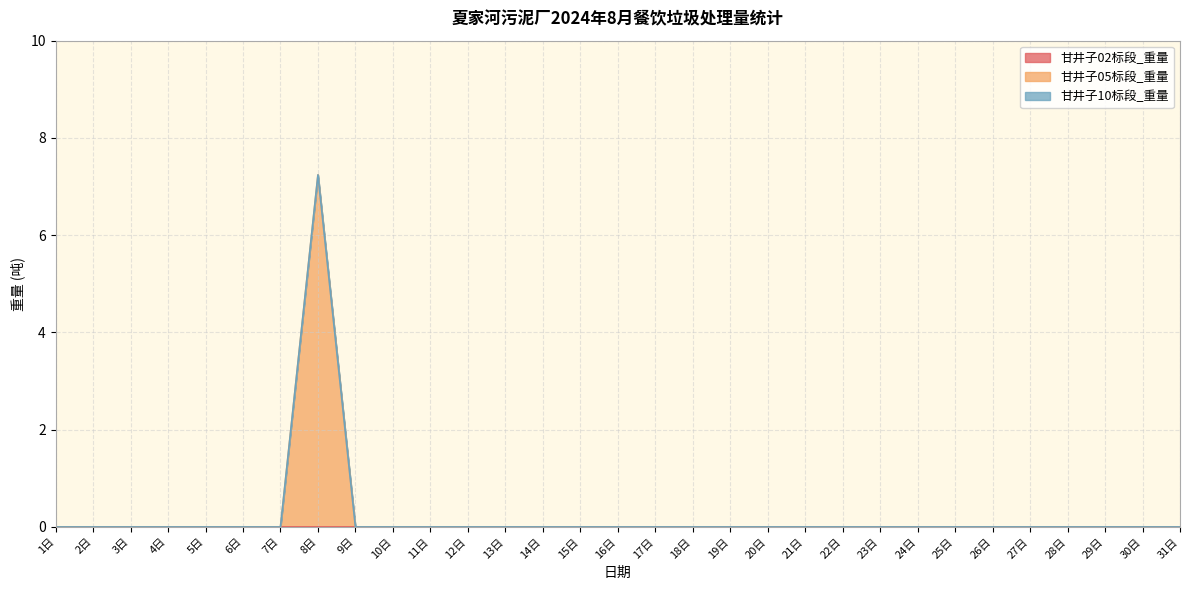

True or false: 甘井子02标段_重量 and 甘井子10标段_重量 cross at least once.

False